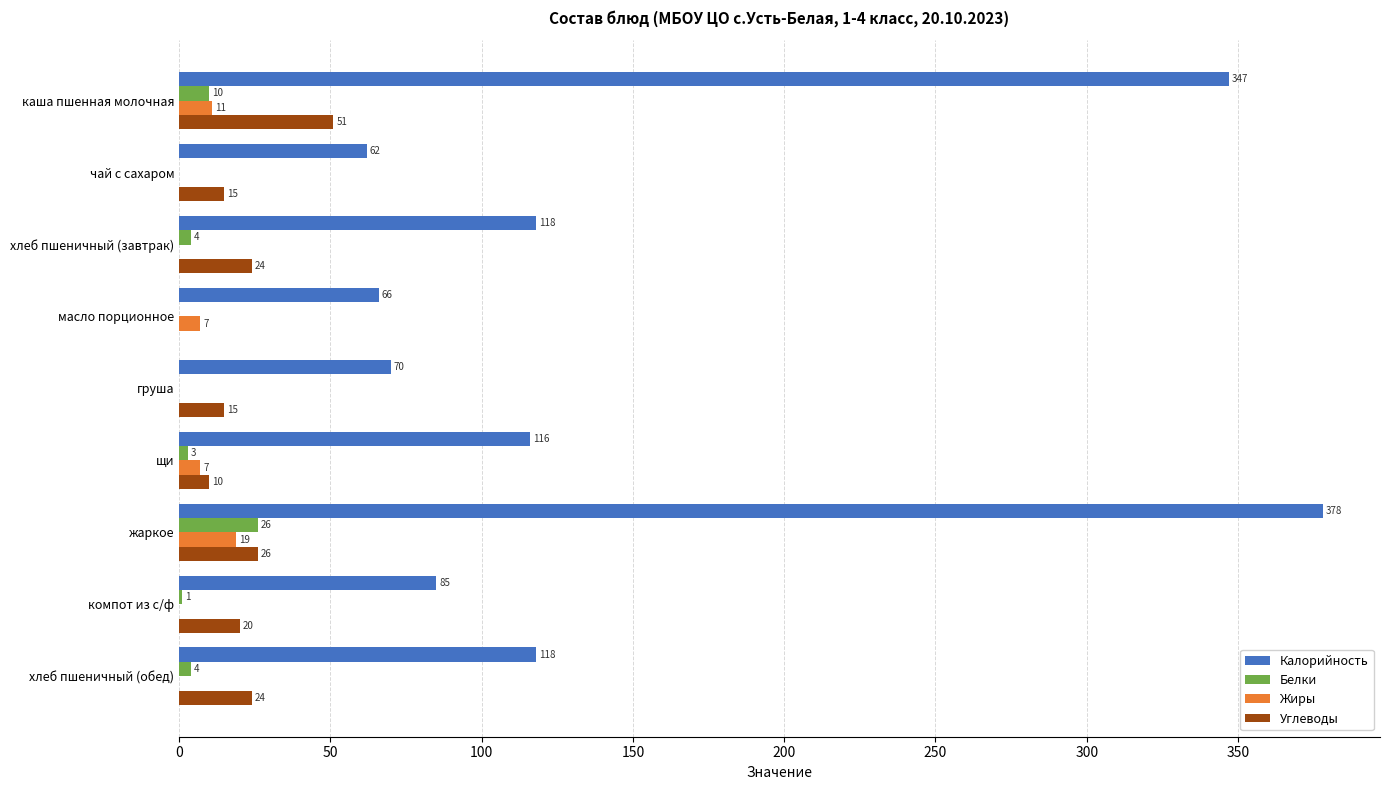

The value of Белки at хлеб пшеничный (обед) is 4. True or false?

True